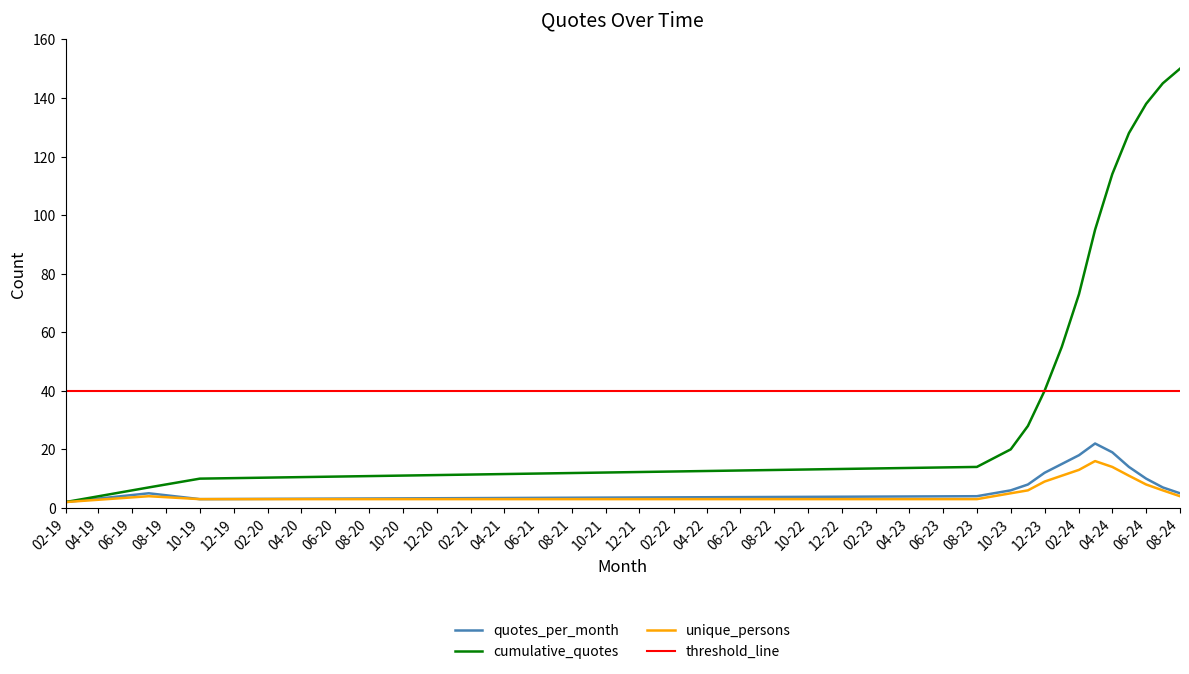

What are all the series names shown in the legend?

quotes_per_month, cumulative_quotes, unique_persons, threshold_line